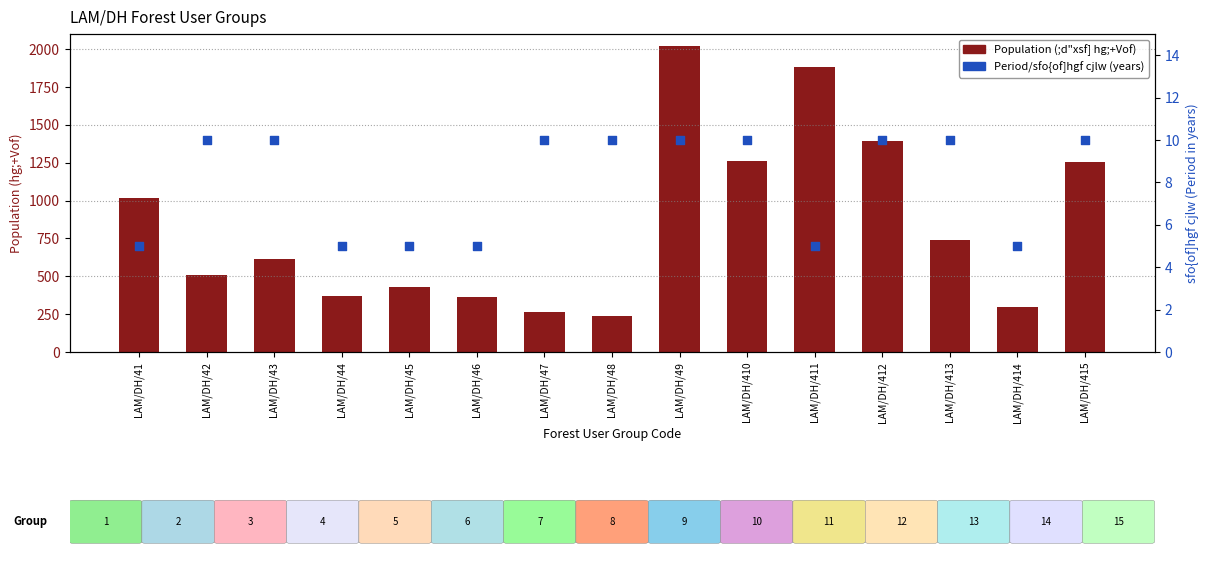

Which series contains the lowest Y value?

sfo{of]hgf cjlw (Period)